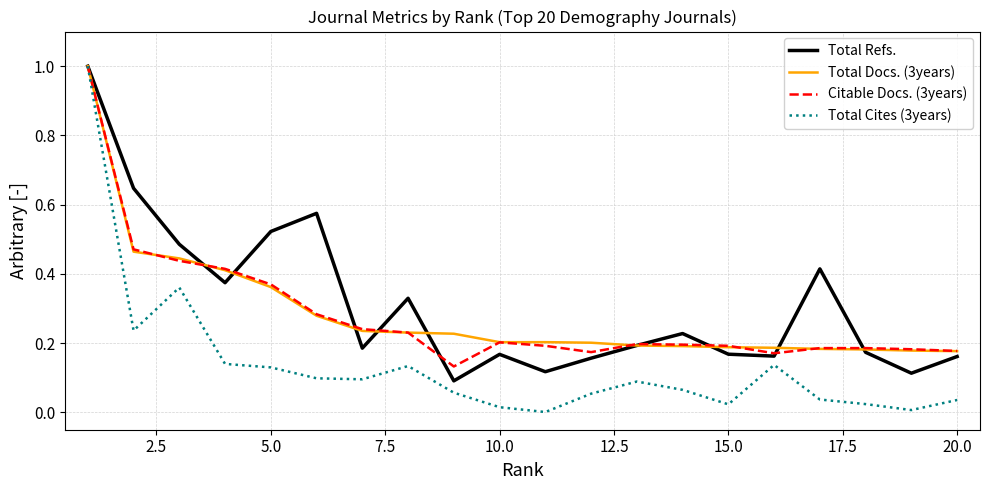

How many lines are shown in the chart?

4